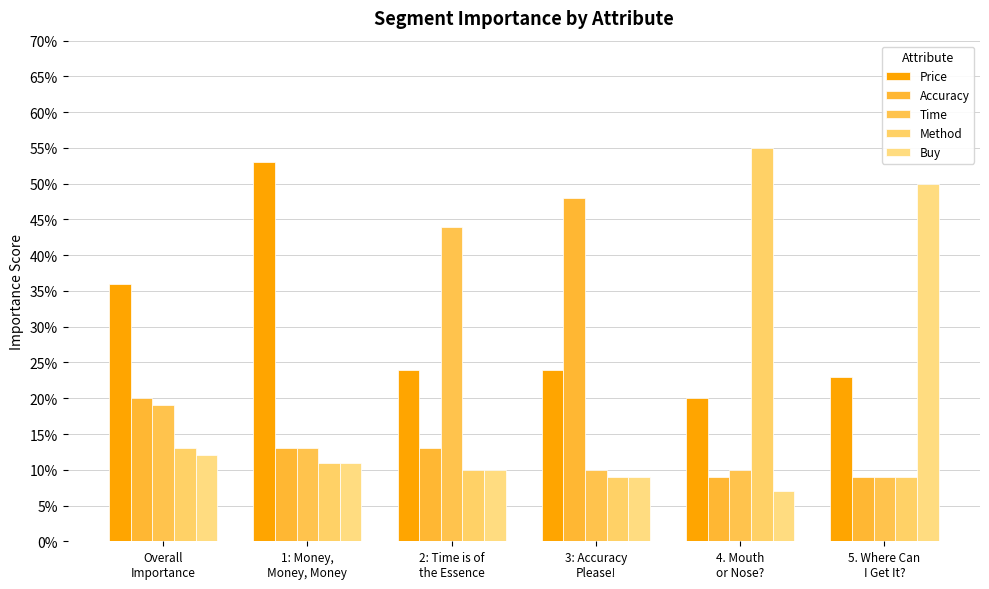

What is the minimum value for Method?

0.1